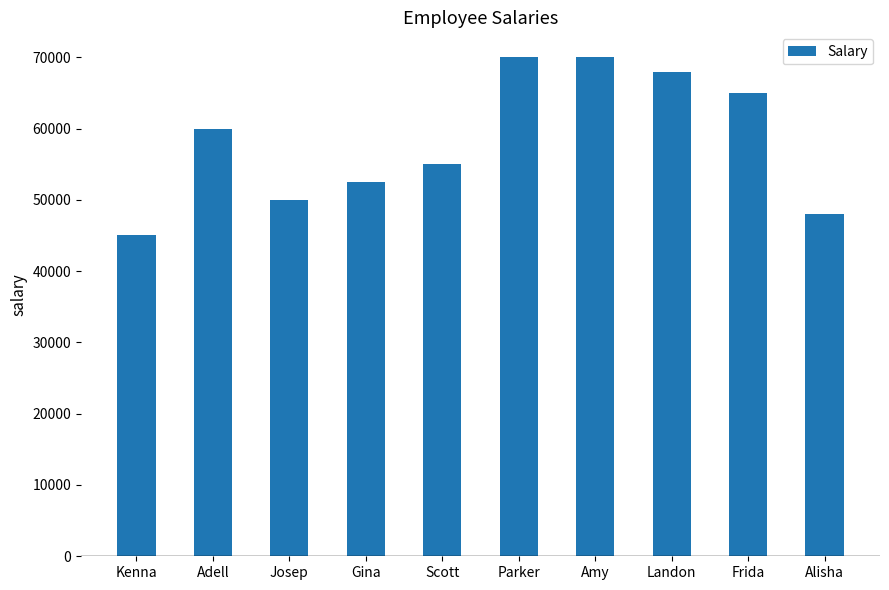

What is the value of the 1st bar from the left?

45000